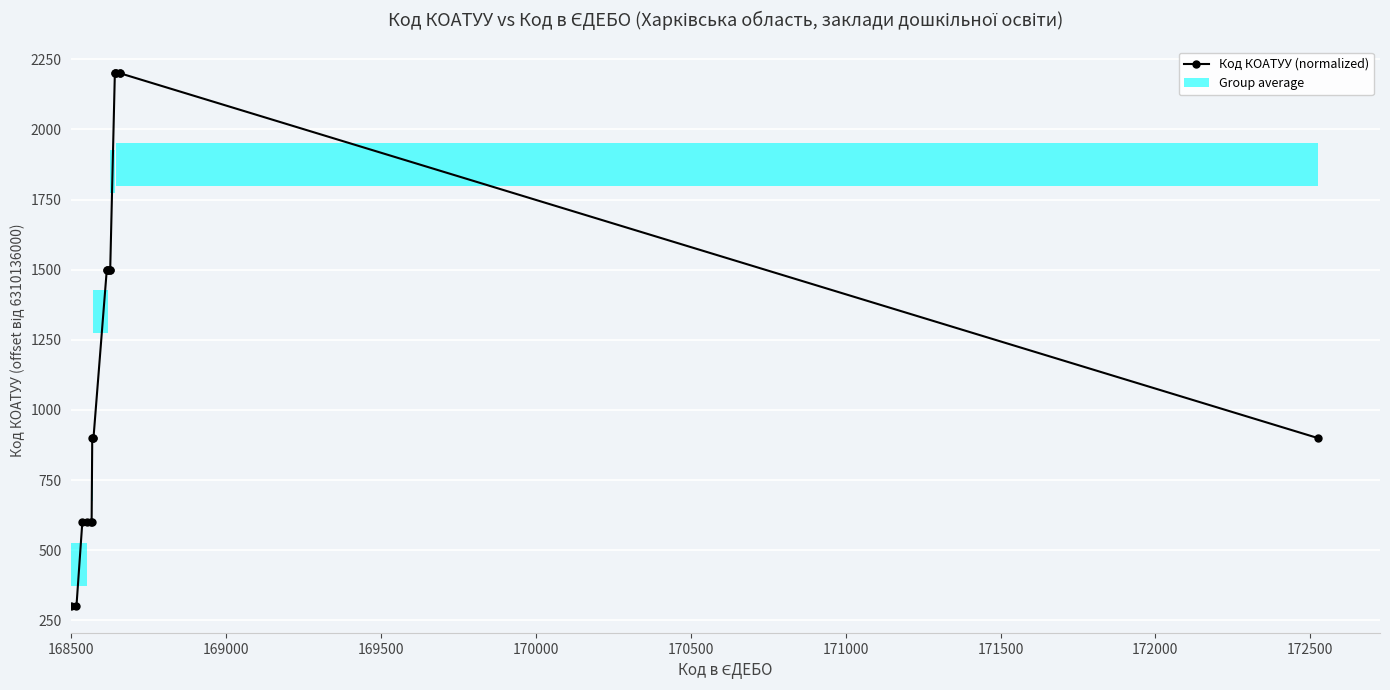

What is the smallest value displayed?

300